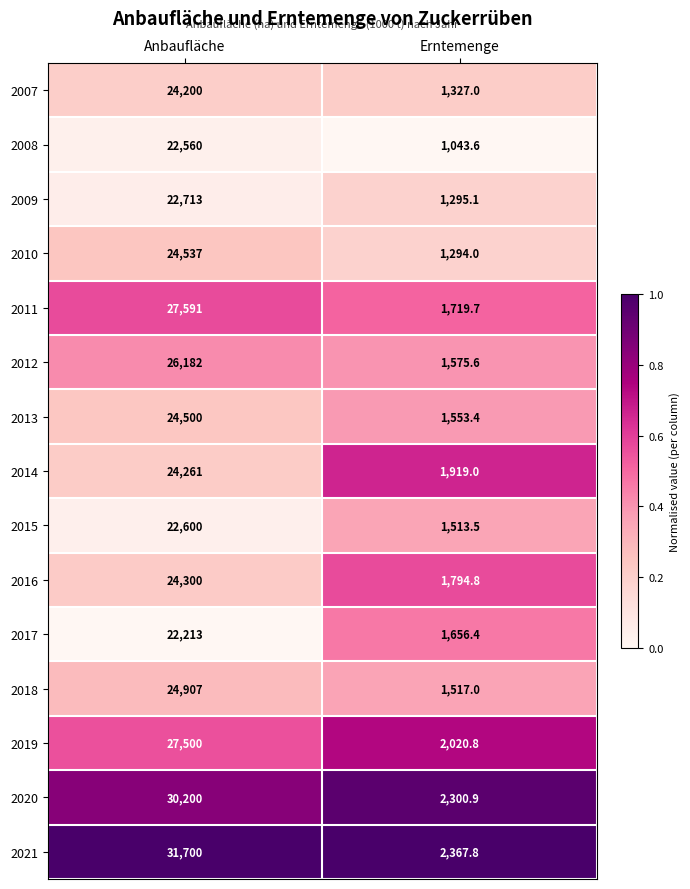

At Anbaufläche, list the series in order from largest to smallest.

2021, 2020, 2011, 2019, 2012, 2018, 2010, 2013, 2016, 2014, 2007, 2009, 2015, 2008, 2017